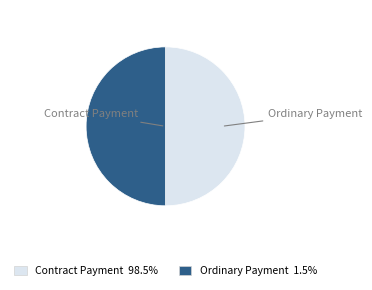

Approximately how many times larger is the value at Contract Payment compared to Ordinary Payment?

1.0